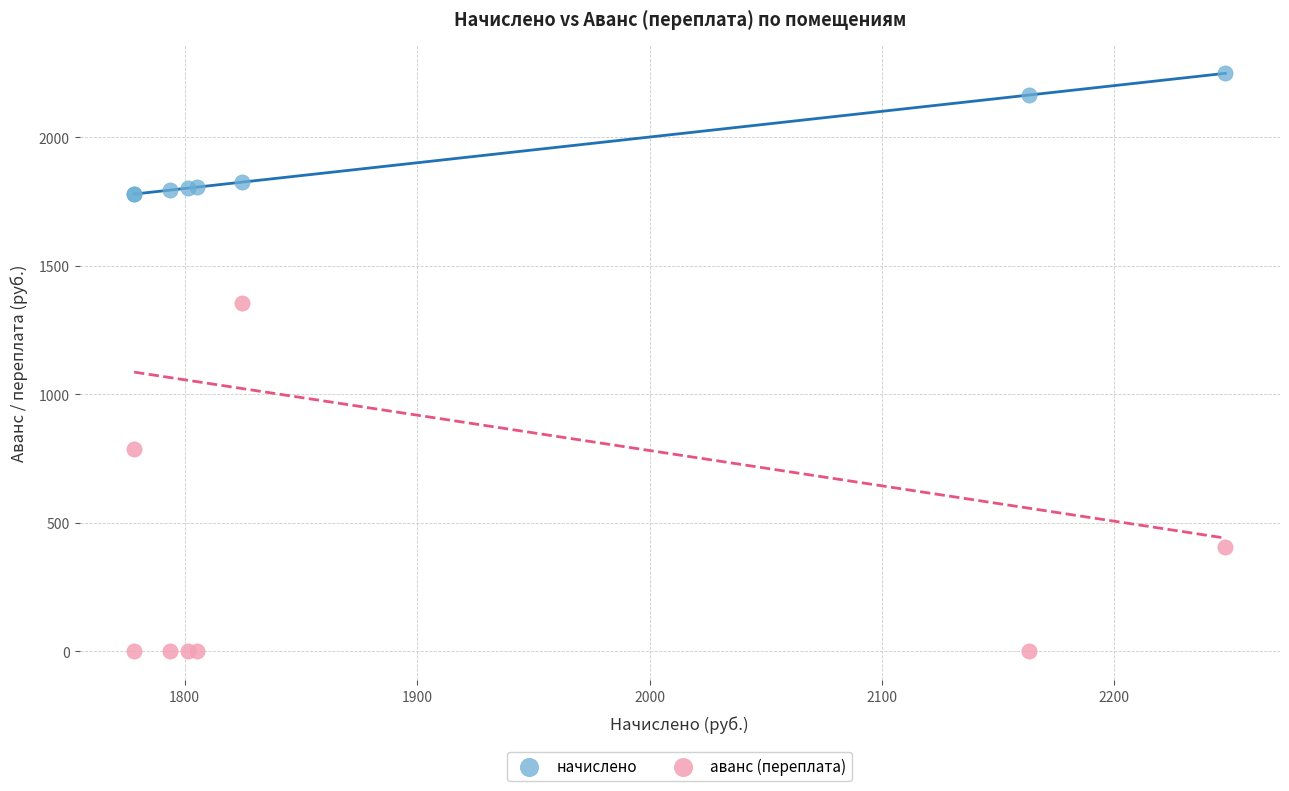

Which series reaches the maximum Y coordinate?

начислено